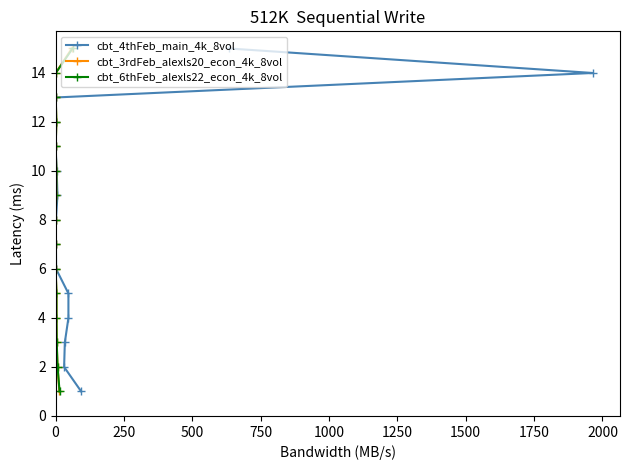

True or false: cbt_6thFeb_alexls22_econ_4k_8vol and cbt_3rdFeb_alexls20_econ_4k_8vol intersect in this chart.

False